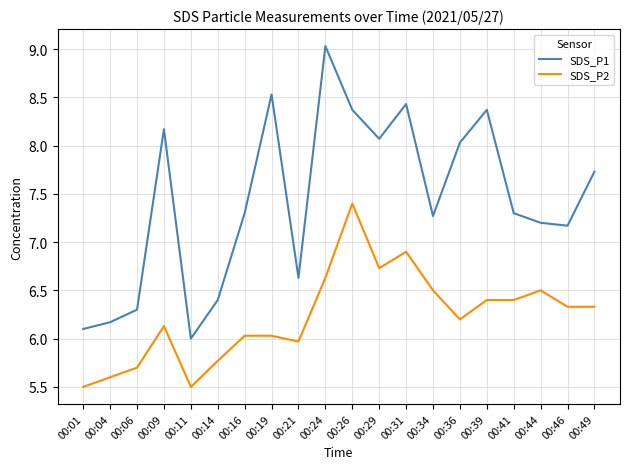

True or false: SDS_P2 has more than 1 interior local peaks.

True